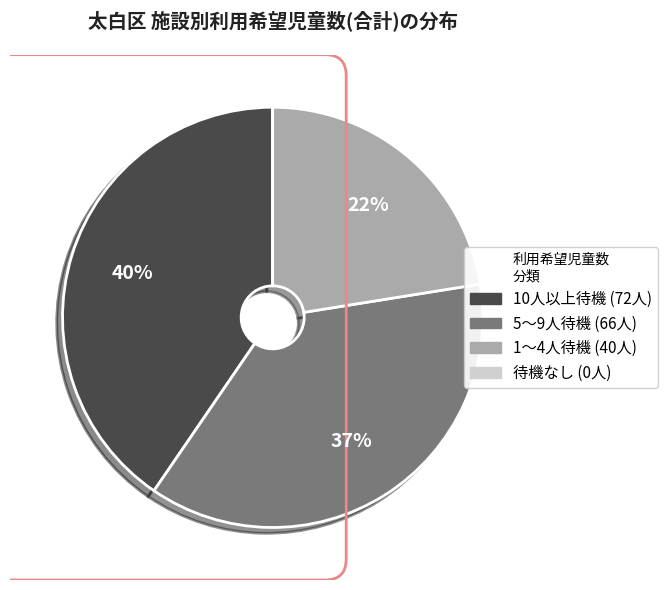

Is there a majority slice in this chart?

No